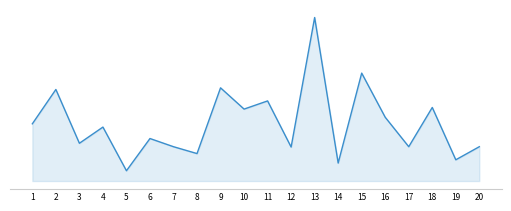

What is the minimum value shown in the chart?

4410